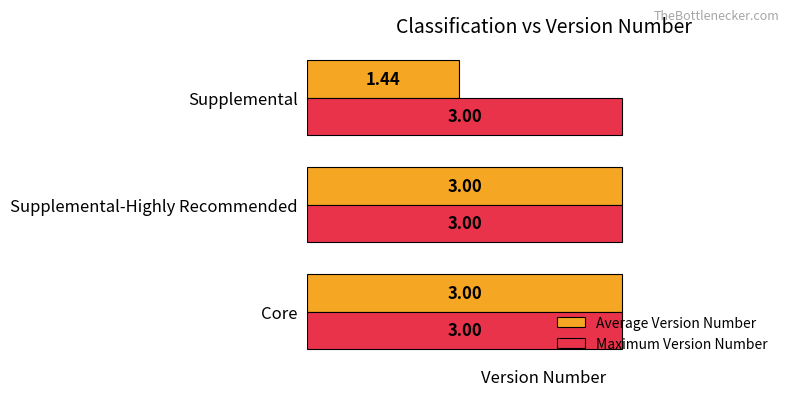

Which series has the widest spread of values?

Average Version Number